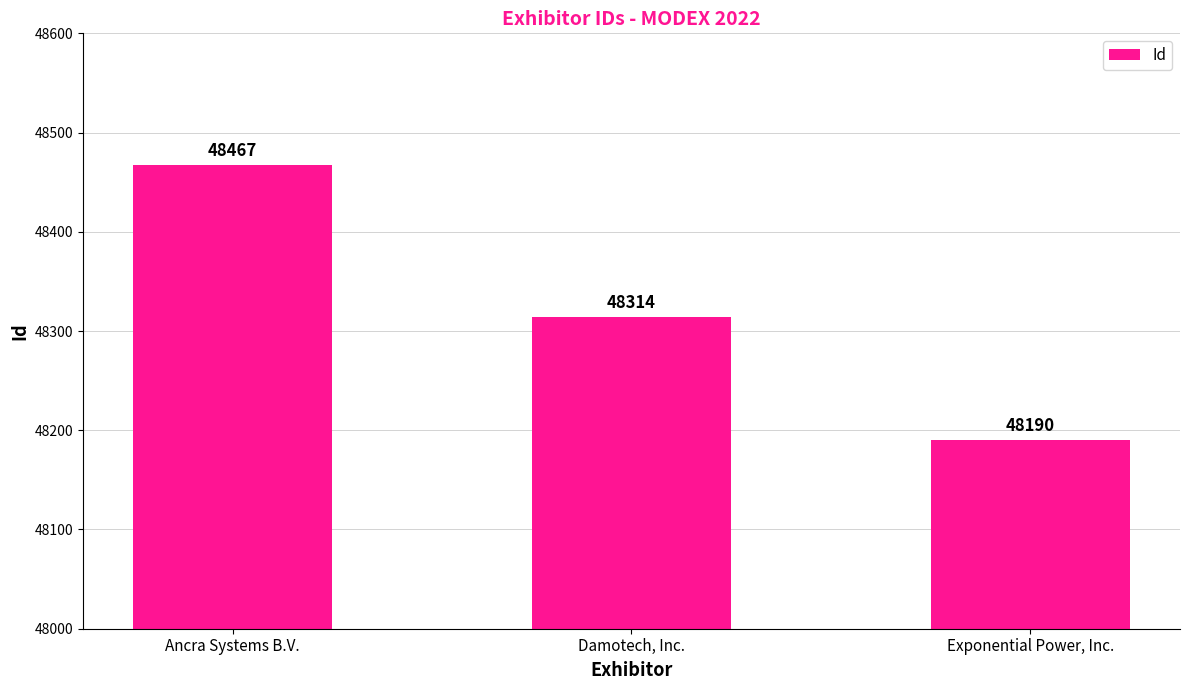

What is the average value?

48324